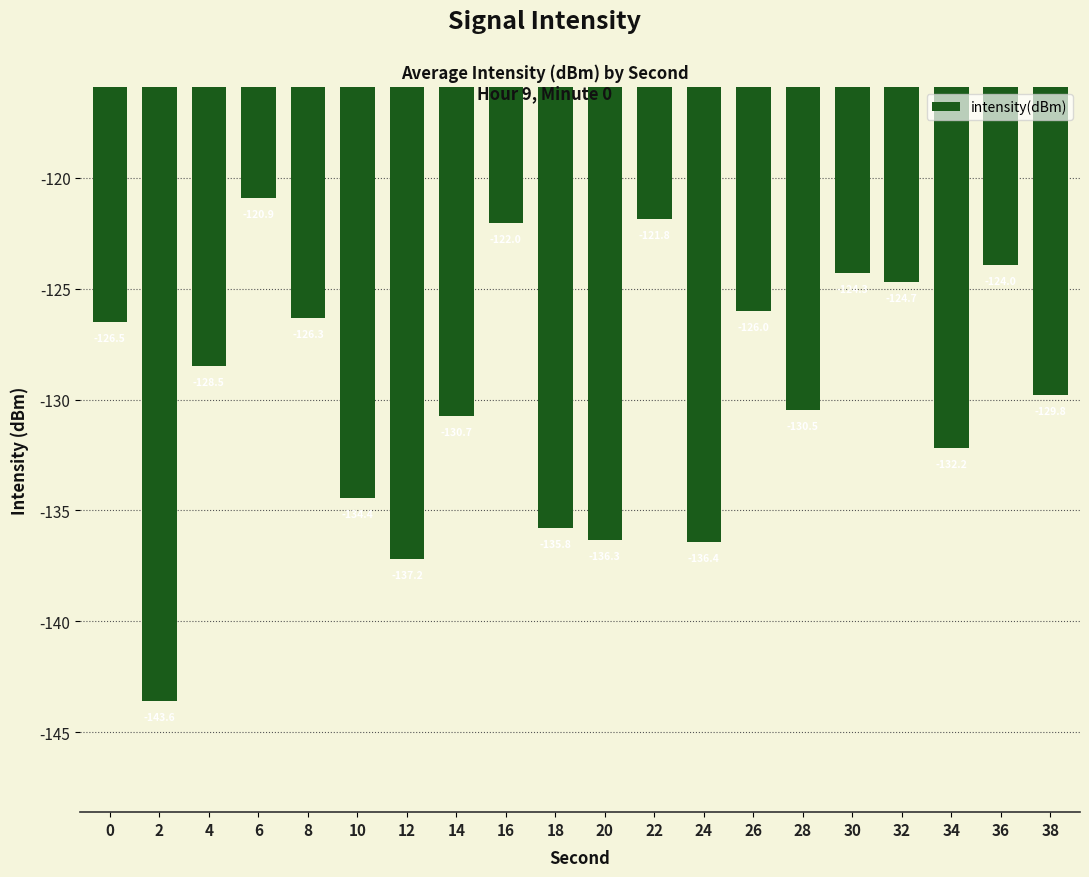

Does the chart contain any negative values?

Yes